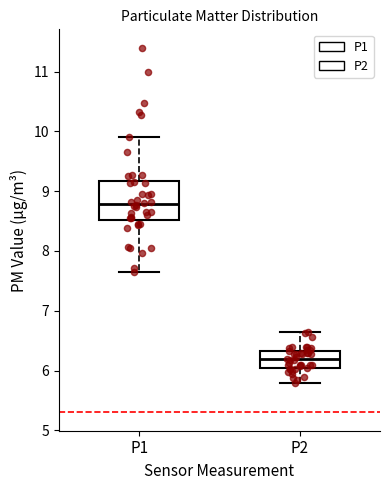

Which box has the highest median line?

P1